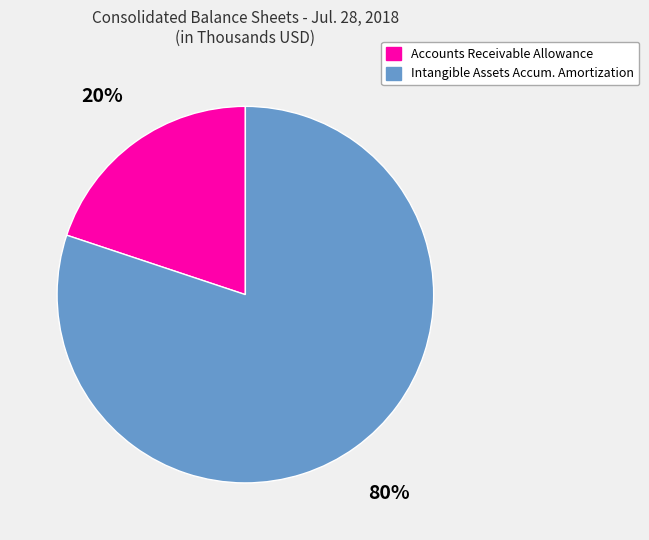

Does any single category account for the majority?

Yes